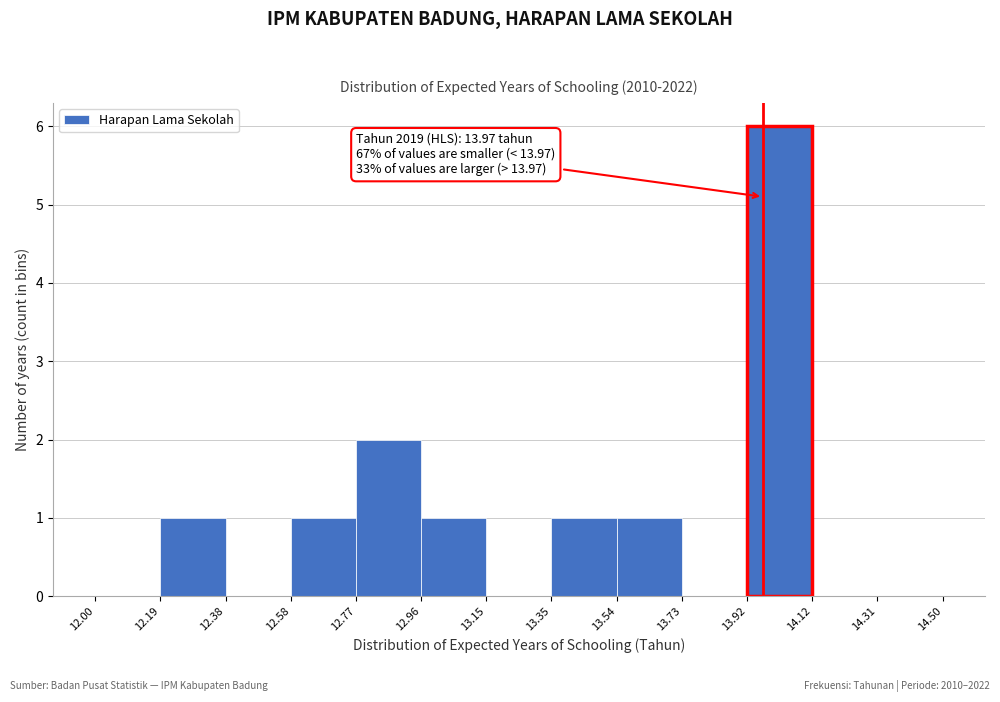

Over which range of the x-axis is the bar tallest?

13.92 to 14.12